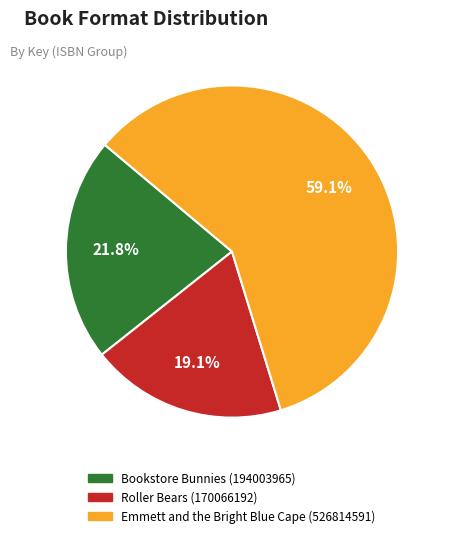

Is there a majority slice in this chart?

Yes